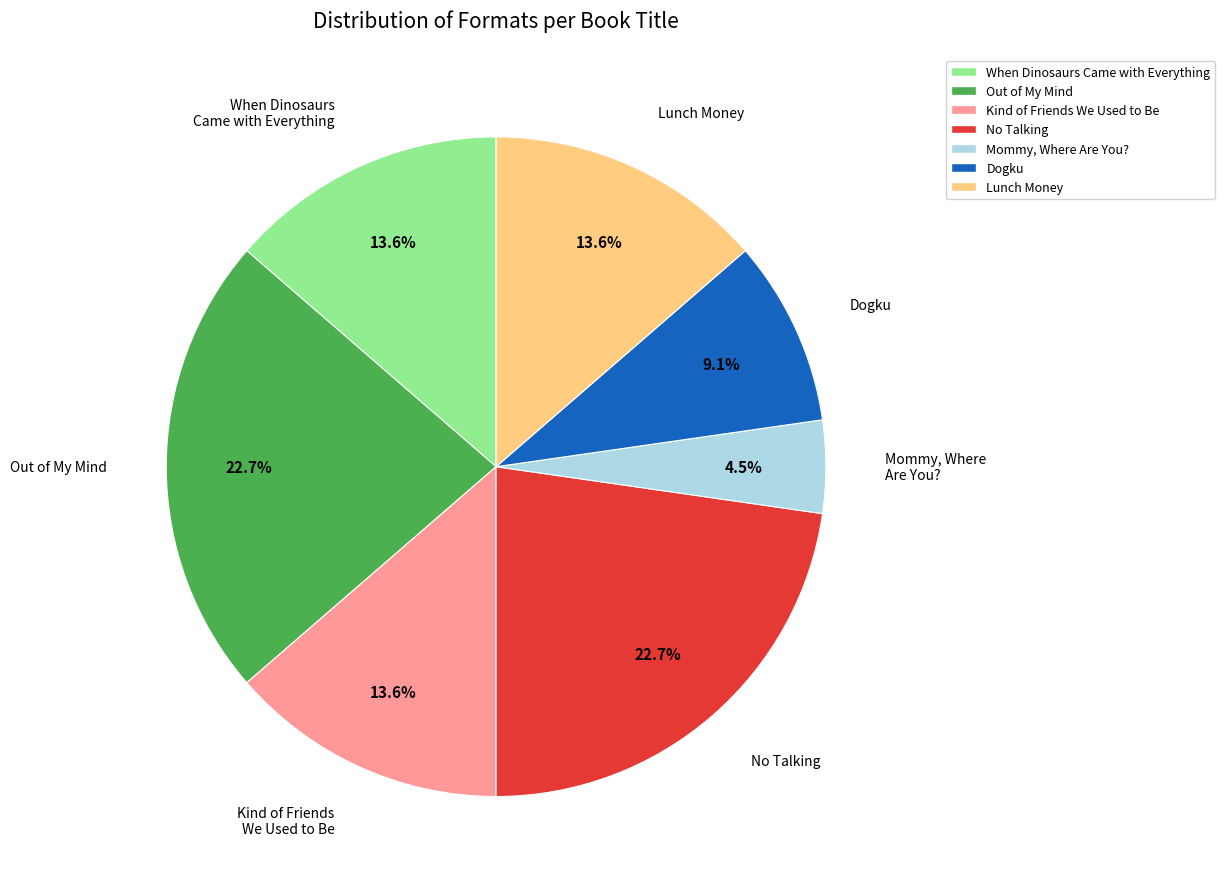

True or false: Dogku accounts for 16% of the total.

False